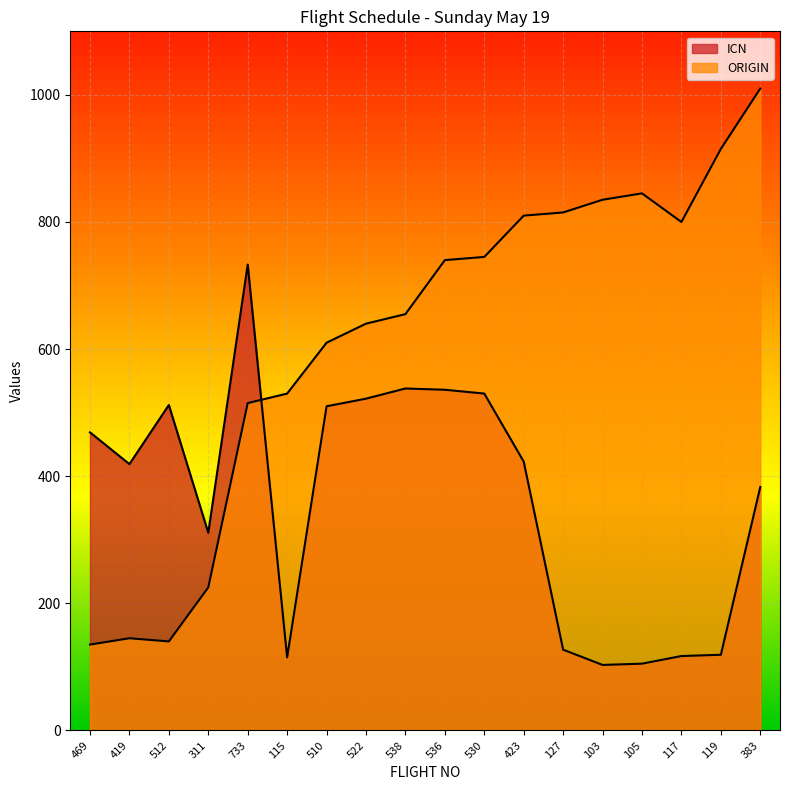

What is the sum of the ICN values at 469 and 105?

574